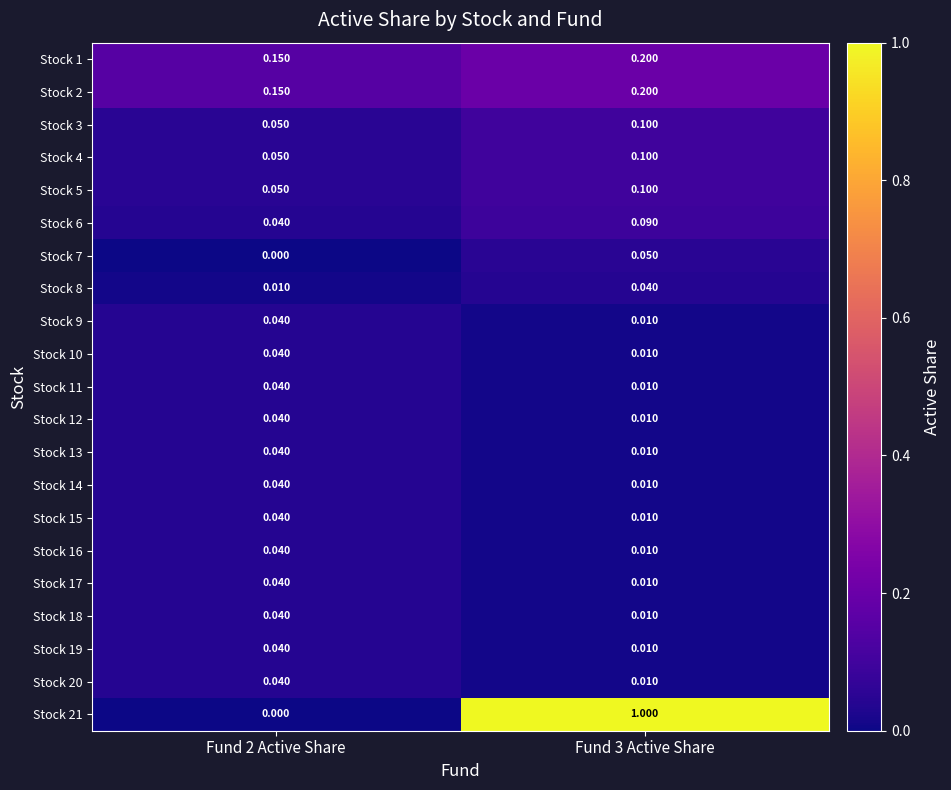

Is the value of Stock 1 at Fund 2 Active Share greater than the value of Stock 11 at Fund 3 Active Share?

Yes